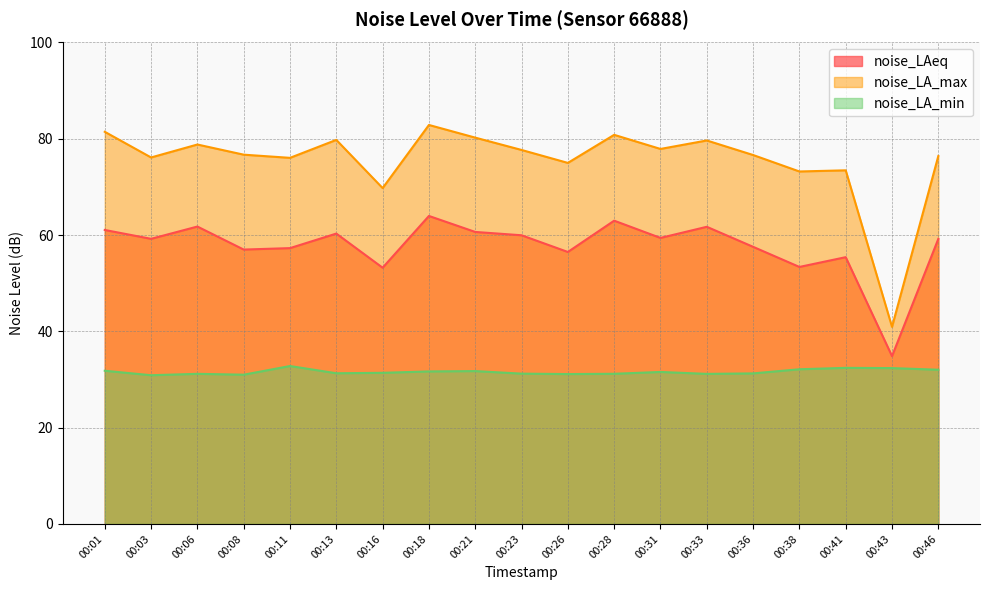

At which category is the sum across all series the highest?

00:18